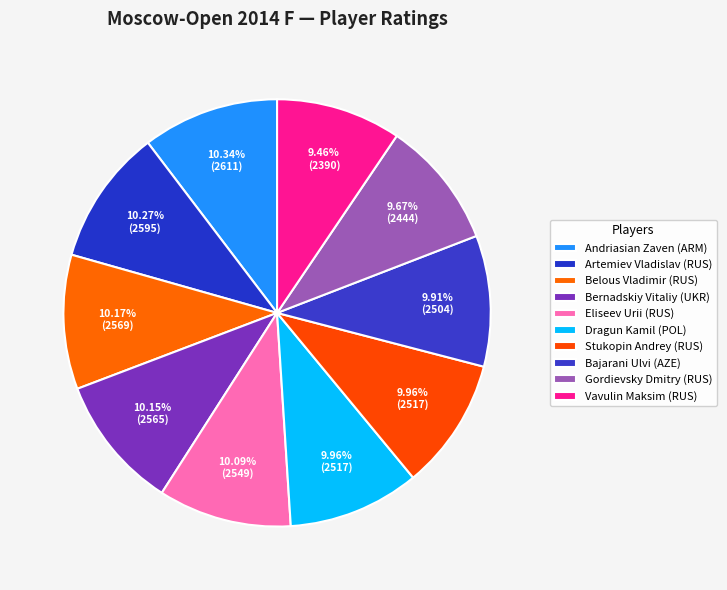

How many slices are in this pie chart?

10